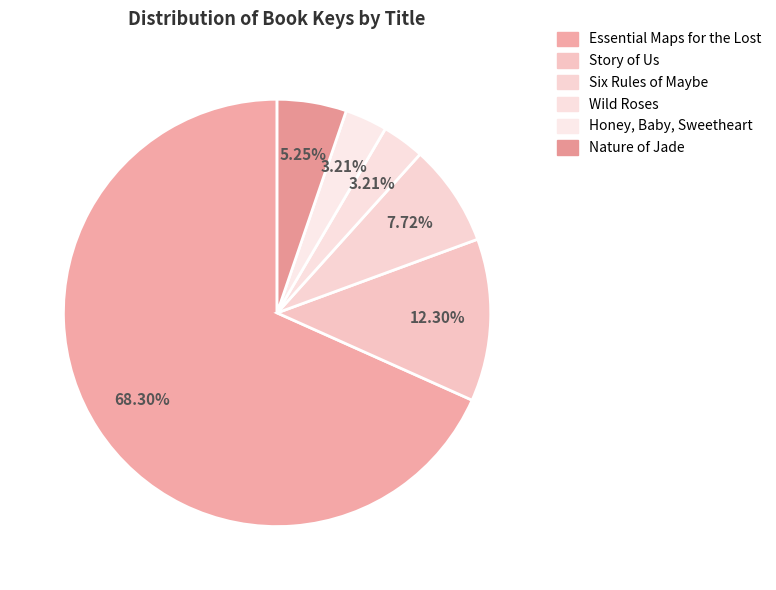

To the nearest percent, what is the difference between the largest and smallest slice percentages?

65%